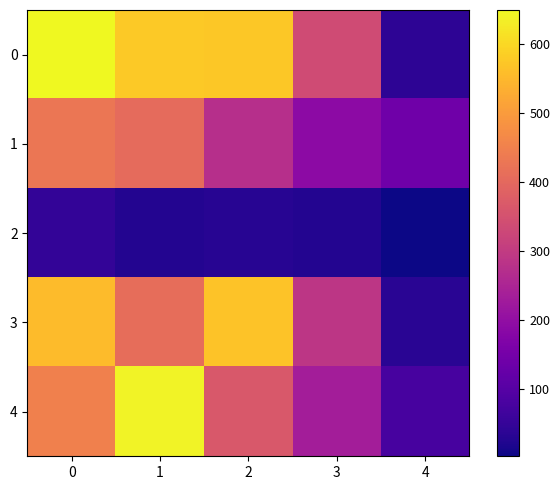

What is the spread (max minus min) of values at 3?

312